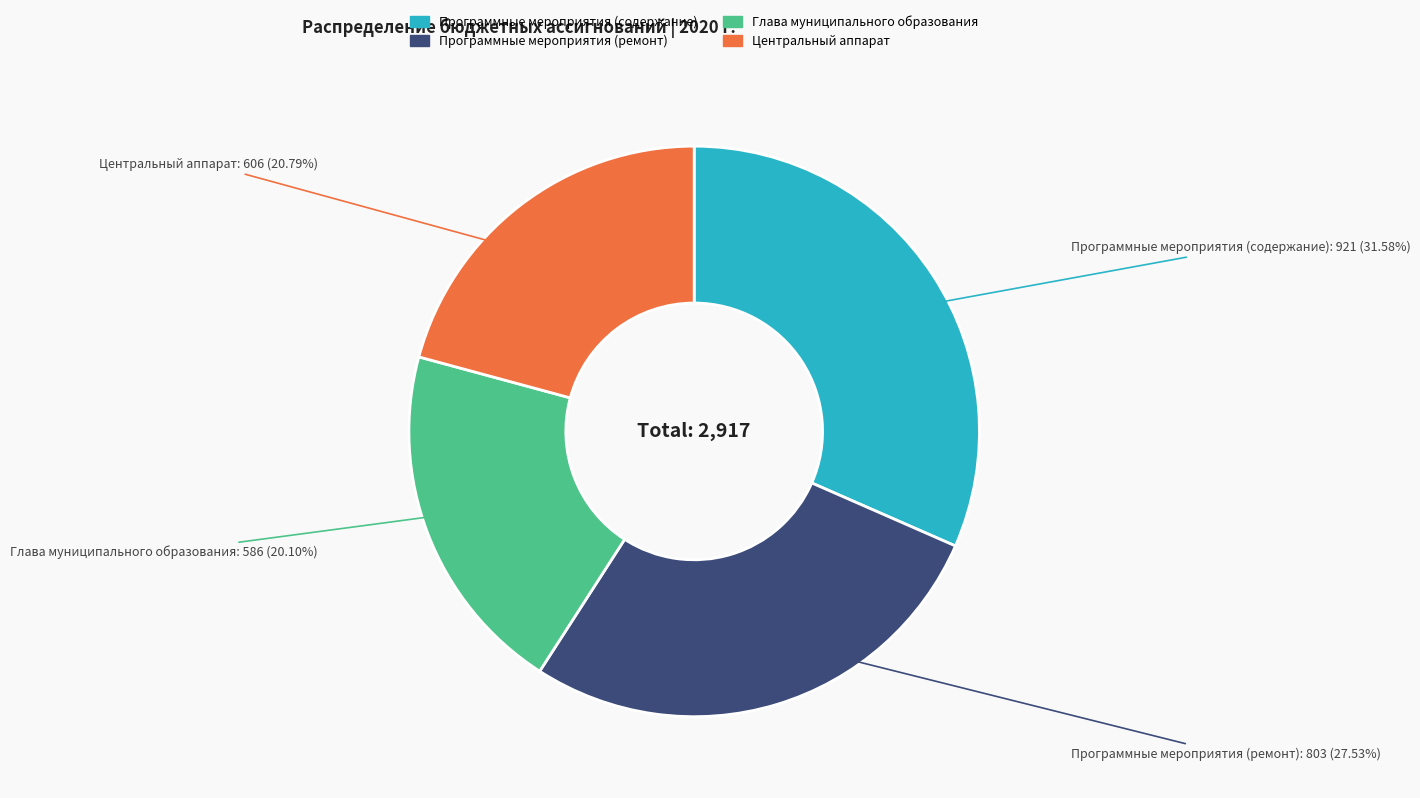

Do Программные мероприятия (содержание) and Программные мероприятия (ремонт) together represent more than half of the pie?

Yes